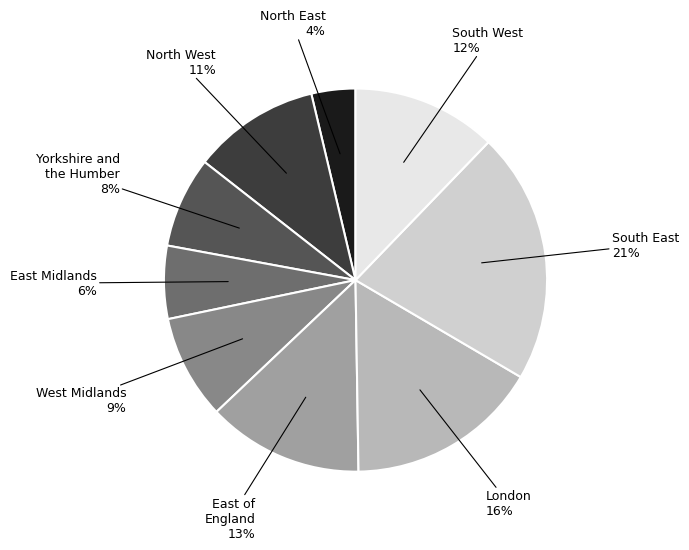

To the nearest percent, what percentage of the pie is West Midlands?

9%